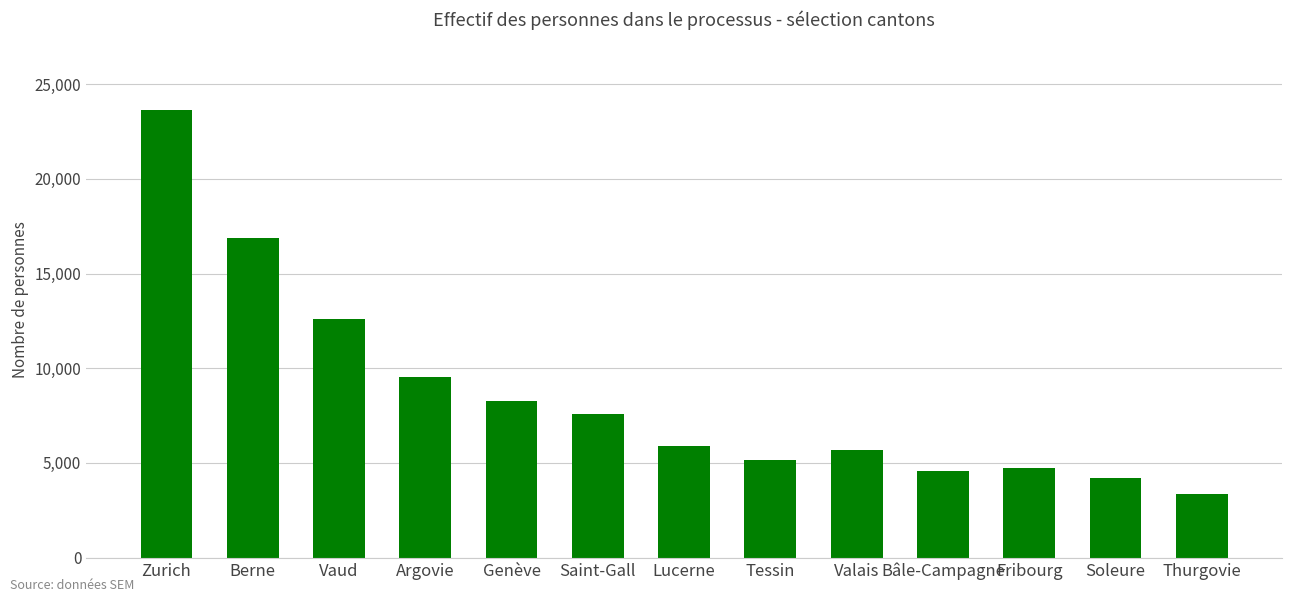

Count the number of categories in the chart.

13